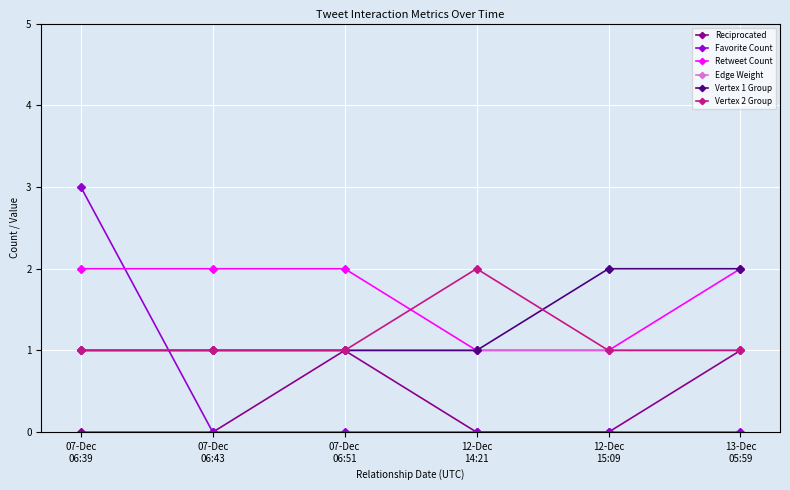

What are all the series names shown in the legend?

Reciprocated, Favorite Count, Retweet Count, Edge Weight, Vertex 1 Group, Vertex 2 Group